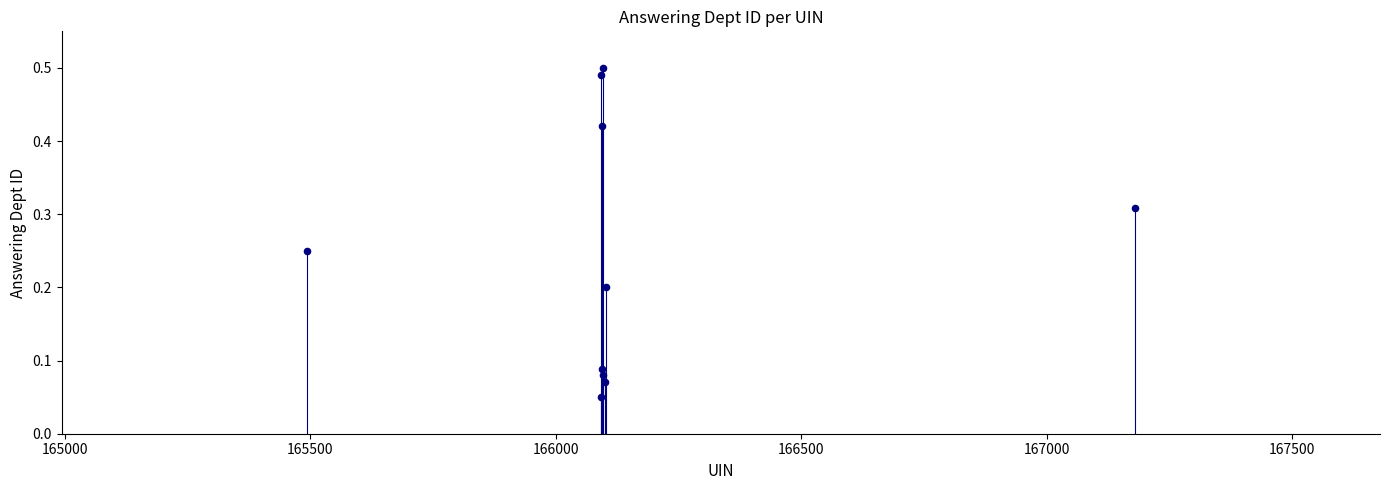

What is the average X value?

166143.7